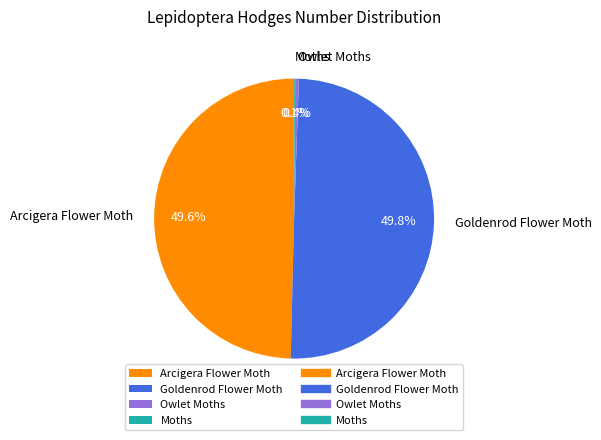

What is the total percentage of Goldenrod Flower Moth and Arcigera Flower Moth?

99.5%